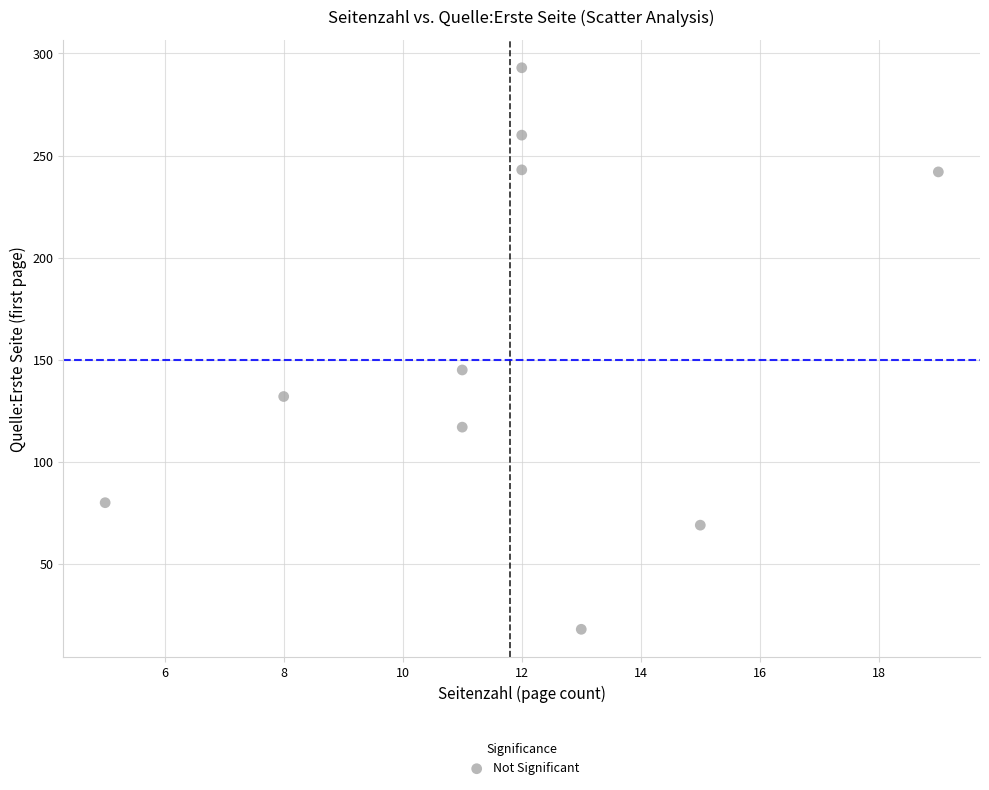

What is the average Y value?

160